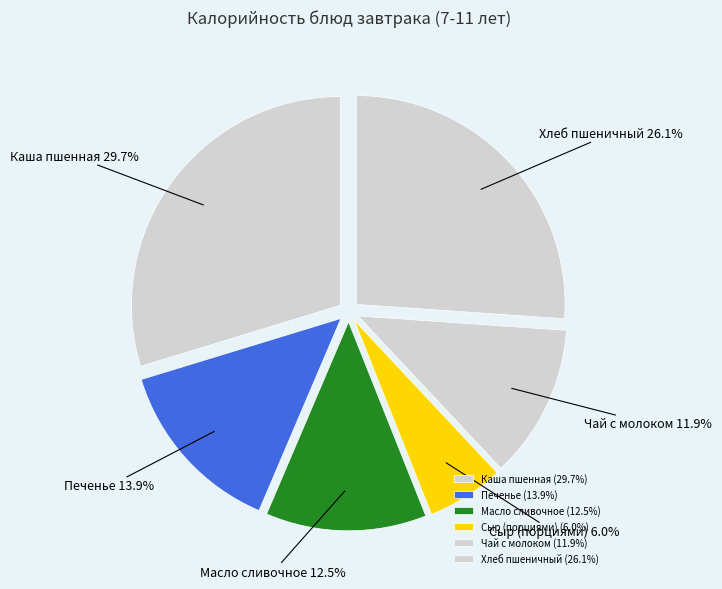

How many slices are in this pie chart?

6